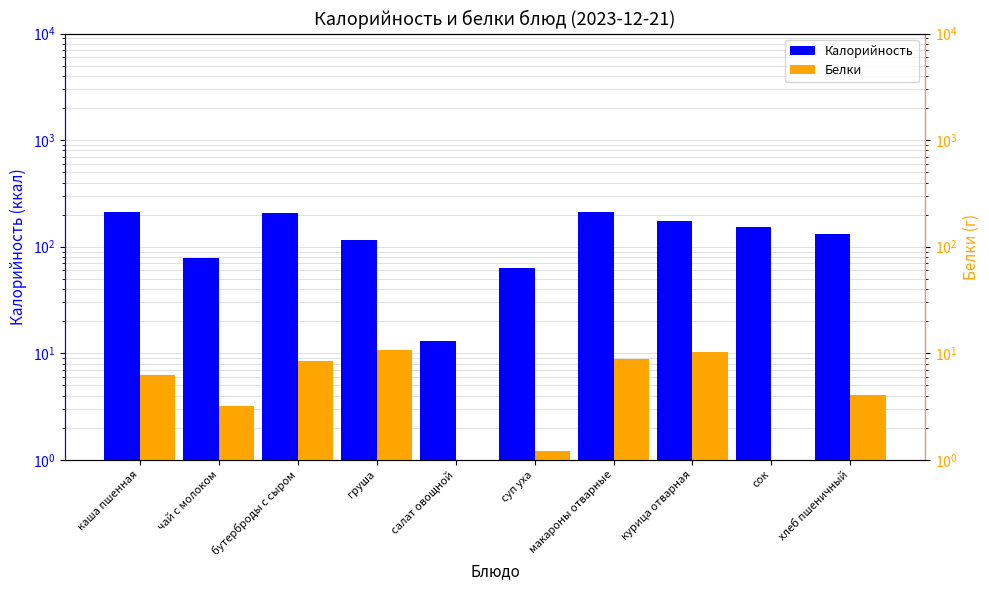

How many values in the Белки series exceed 6?

5